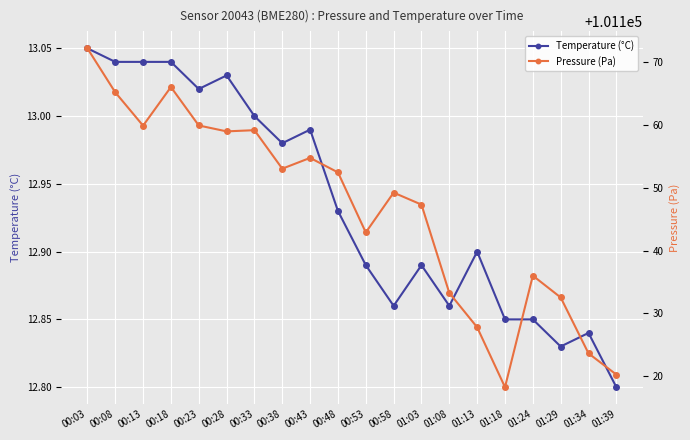

What position from the left is 01:08?

14